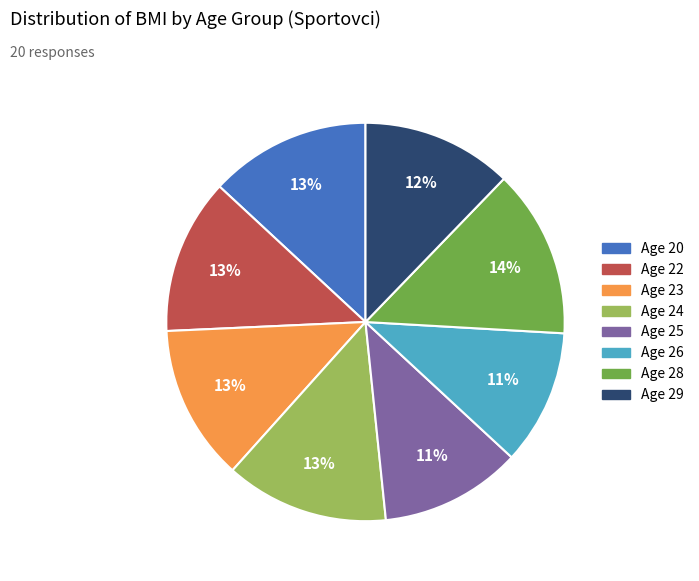

Is there a majority slice in this chart?

No